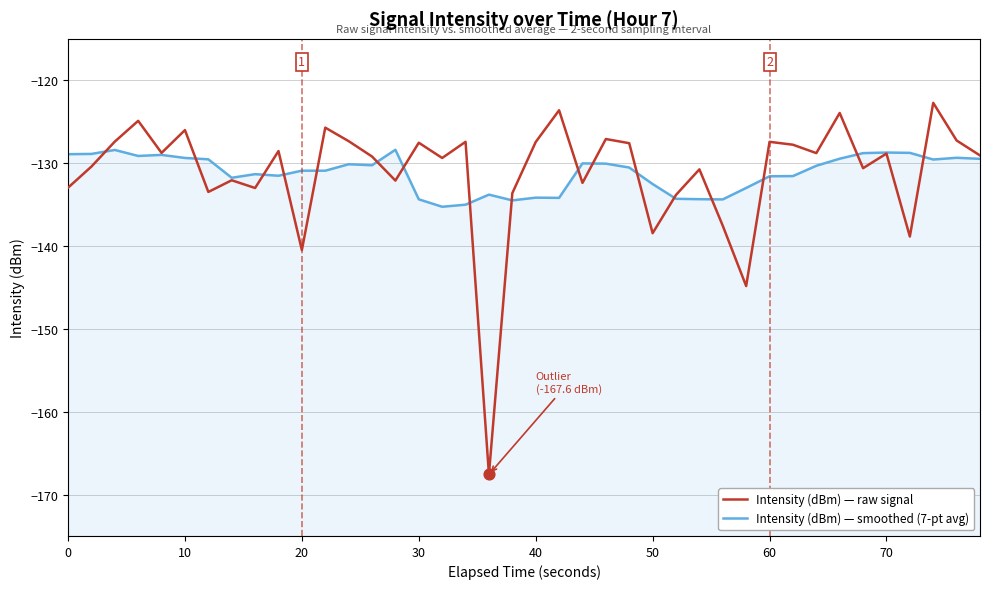

What are all the series names shown in the legend?

Intensity (dBm) — raw signal, Intensity (dBm) — smoothed (7-pt avg)